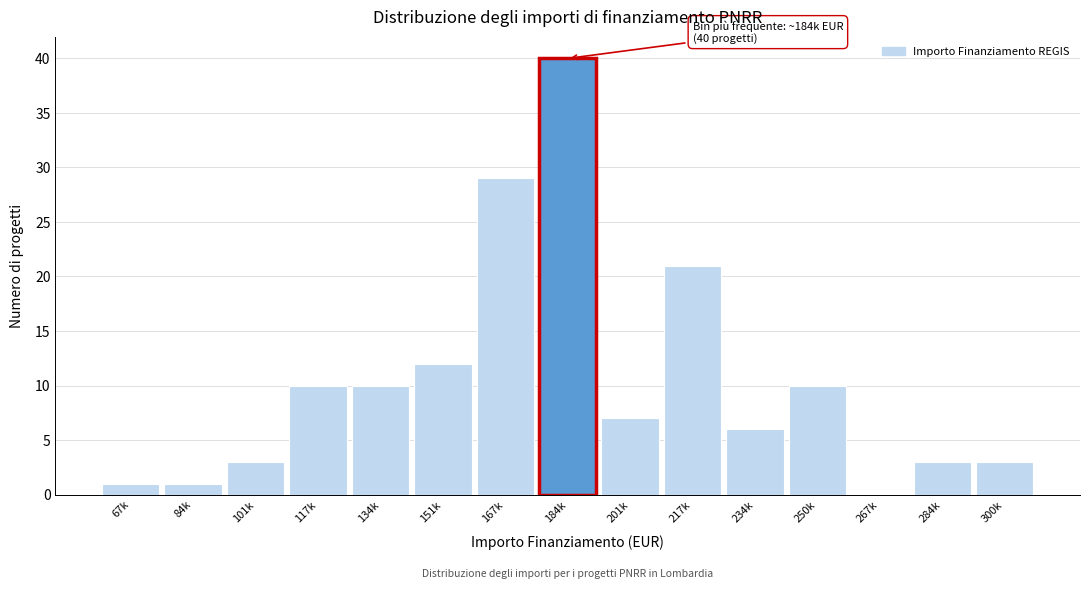

Reading left to right, transcribe all the data shown in this chart.

67k=1	84k=1	101k=3	117k=10	134k=10	151k=12	167k=29	184k=40	201k=7	217k=21	234k=6	250k=10	267k=0	284k=3	300k=3